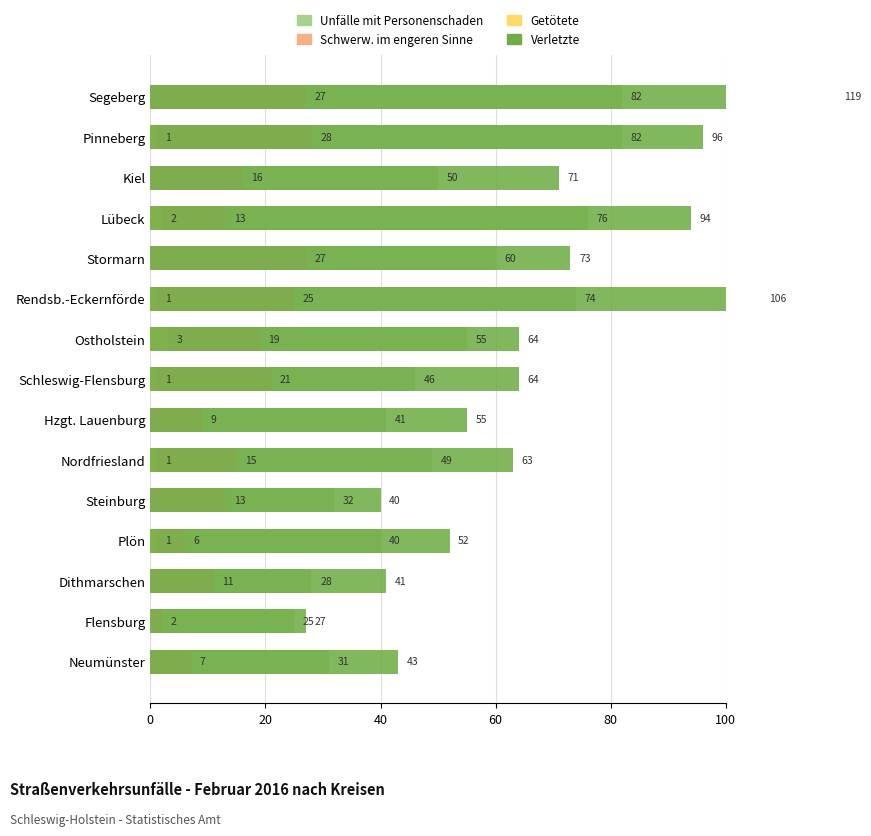

Reading left to right, transcribe all the data shown in this chart.

Unfälle mit Personenschaden: 31	25	28	40	32	49	41	46	55	74	60	76	50	82	82
Schwerw. im engeren Sinne: 7	2	11	6	13	15	9	21	19	25	27	13	16	28	27
Getötete: 0	0	0	1	0	1	0	1	3	1	0	2	0	1	0
Verletzte: 43	27	41	52	40	63	55	64	64	106	73	94	71	96	119